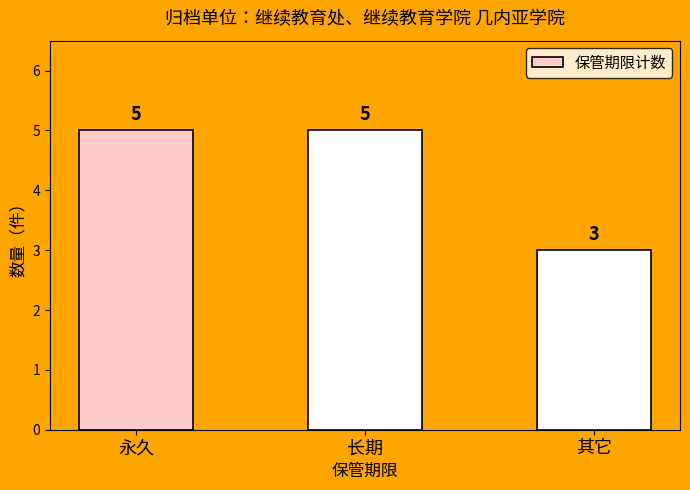

Are the bars horizontal?

No